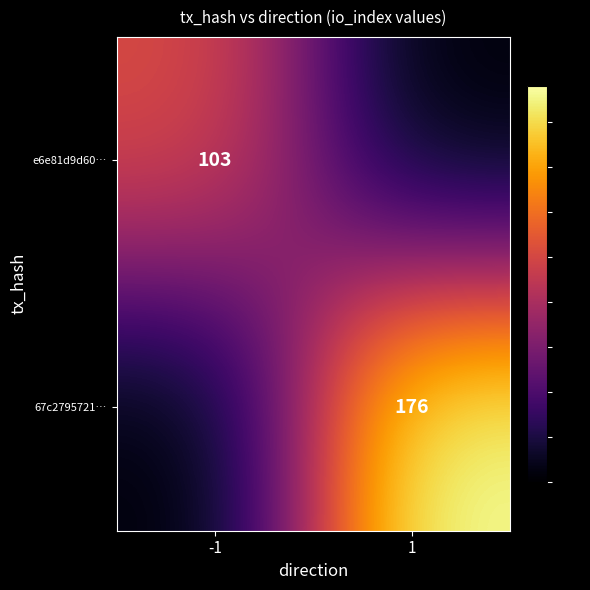

Is it true that e6e81d9d60… equals 47 at -1?

False